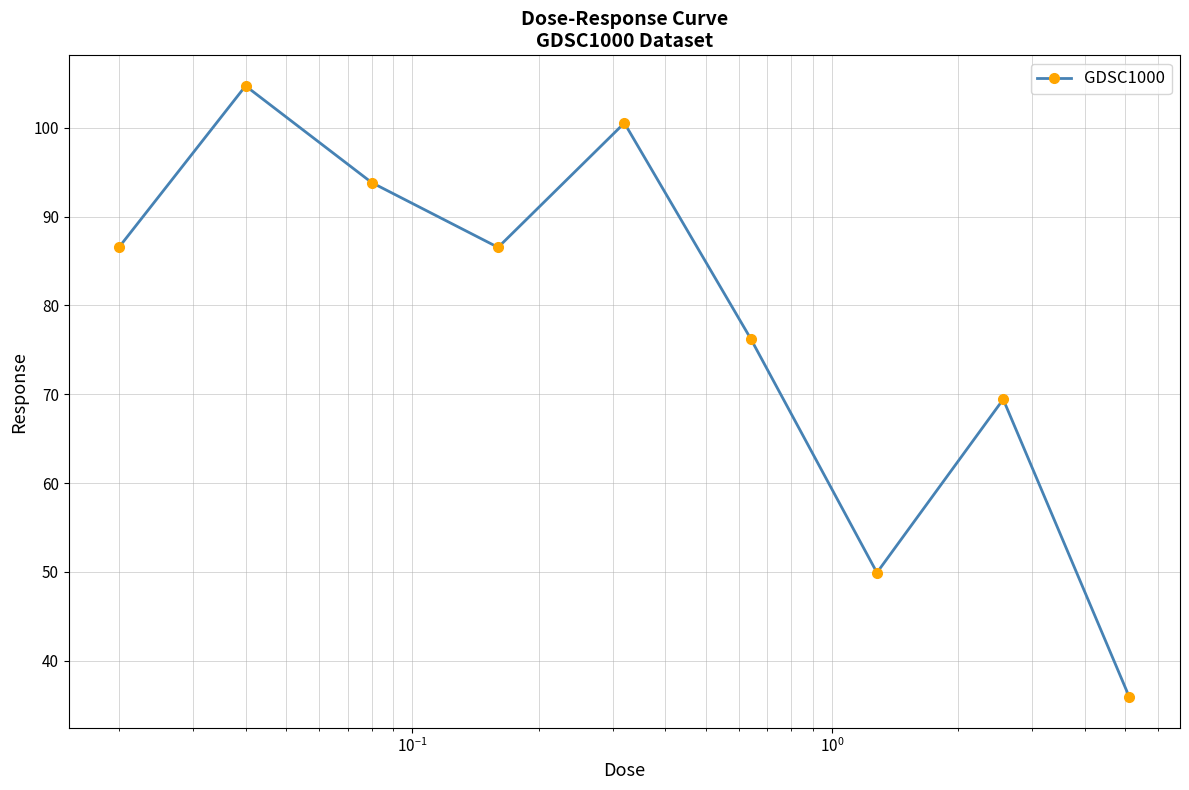

What is the value of the 1st point from the left?

86.6